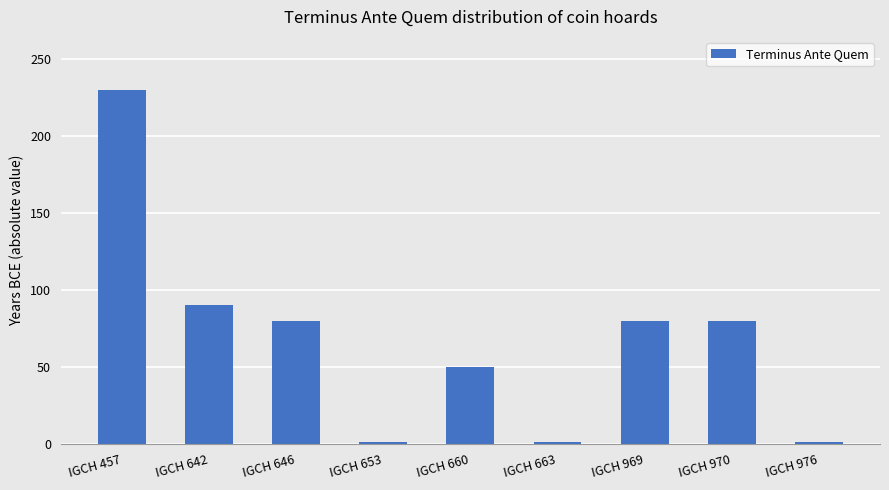

What is the minimum value shown in the chart?

1